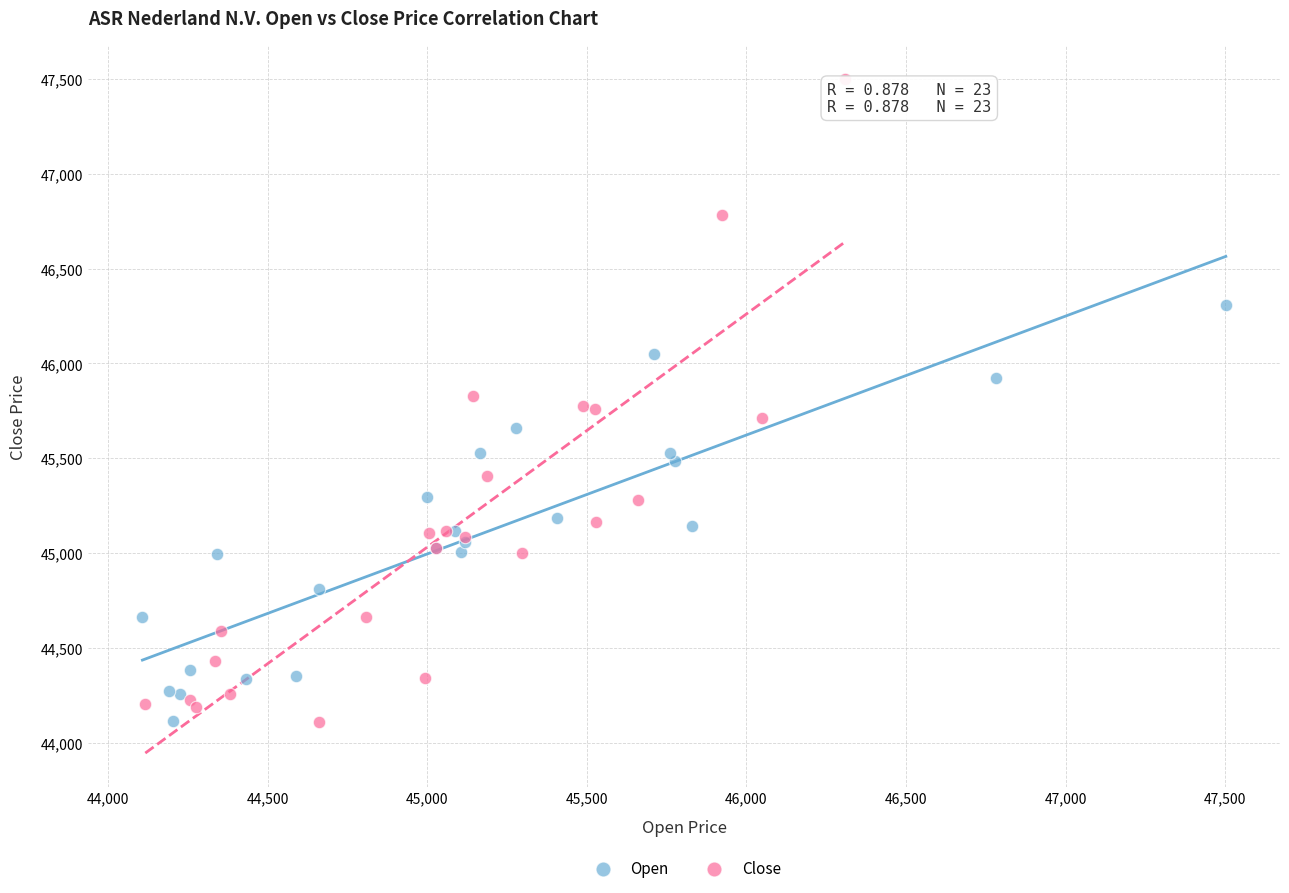

Which series has the largest Y range (max minus min)?

Close